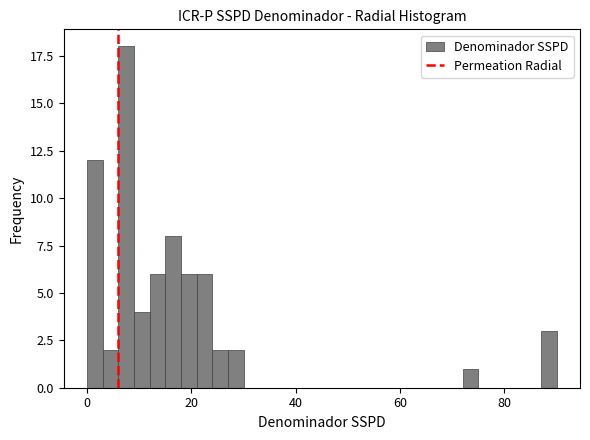

Read against the x-axis, roughly where is the centre of the tallest bar?

8